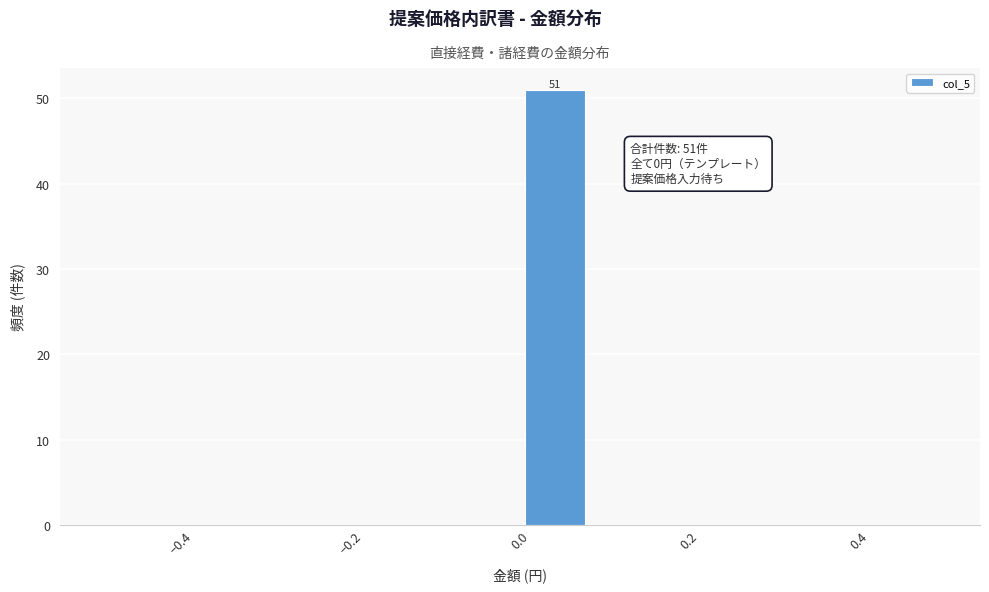

Which range on the x-axis has the tallest bar?

0.00 to 0.08